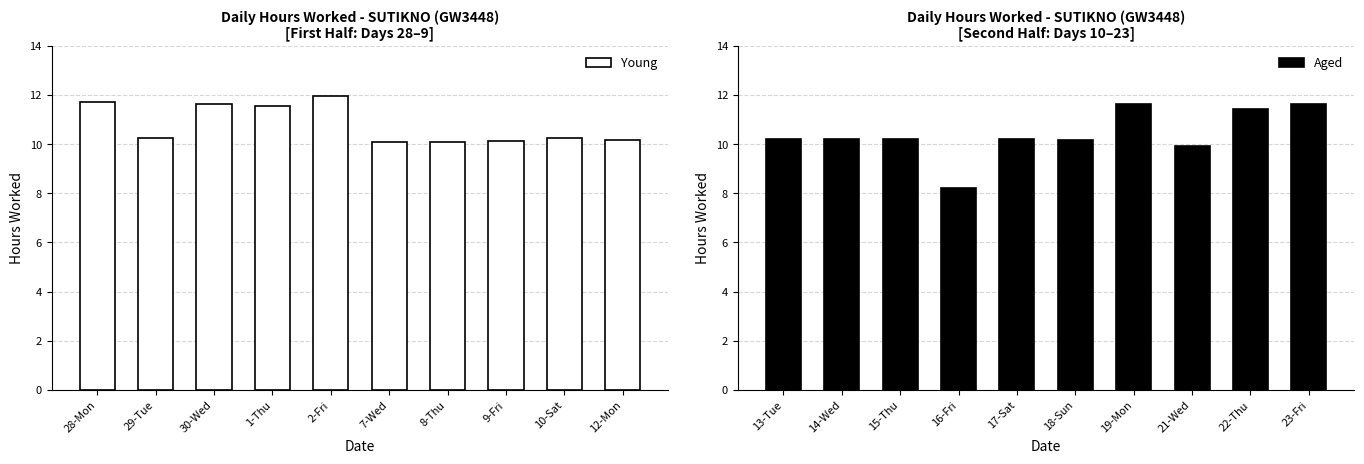

The value of Aged at 21-Wed is 6.8. True or false?

False